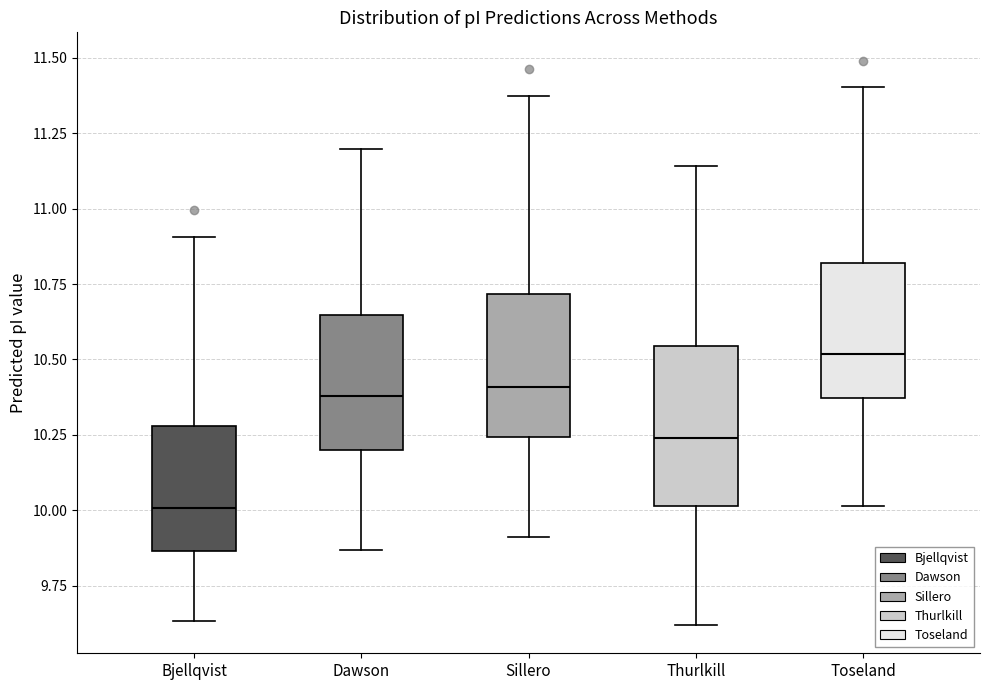

Which box's median line is the highest?

Toseland